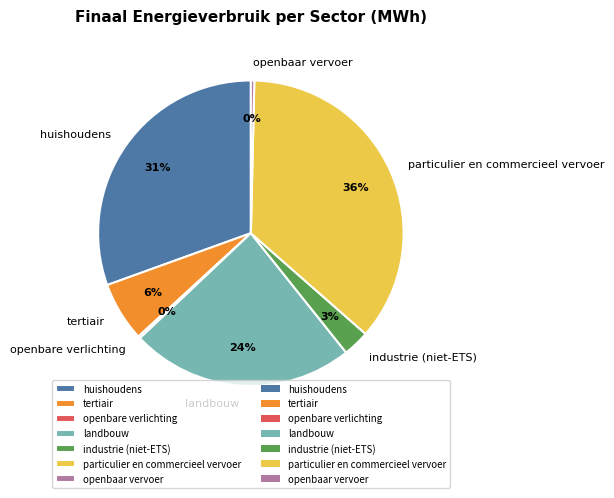

To the nearest percent, what is the combined percentage of industrie (niet-ETS) and openbaar vervoer?

3%